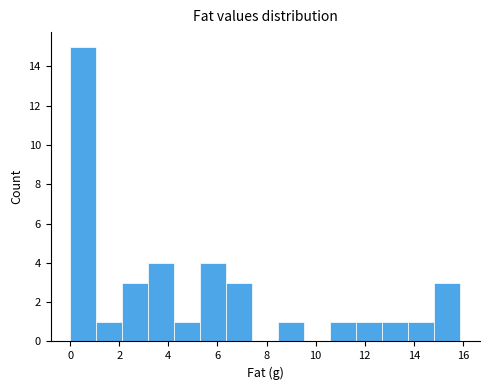

Reading left to right, transcribe this chart: for each bar, give the range it covers on the x-axis and its height. Neither the bar edges nor the heights are printed on the chart, so give them approximately, as read against the axes.

0.00 to 1.06: 15
1.06 to 2.12: 1
2.12 to 3.18: 3
3.18 to 4.24: 4
4.24 to 5.30: 1
5.30 to 6.36: 4
6.36 to 7.42: 3
7.42 to 8.48: 0
8.48 to 9.54: 1
9.54 to 10.60: 0
10.60 to 11.66: 1
11.66 to 12.72: 1
12.72 to 13.78: 1
13.78 to 14.84: 1
14.84 to 15.90: 3